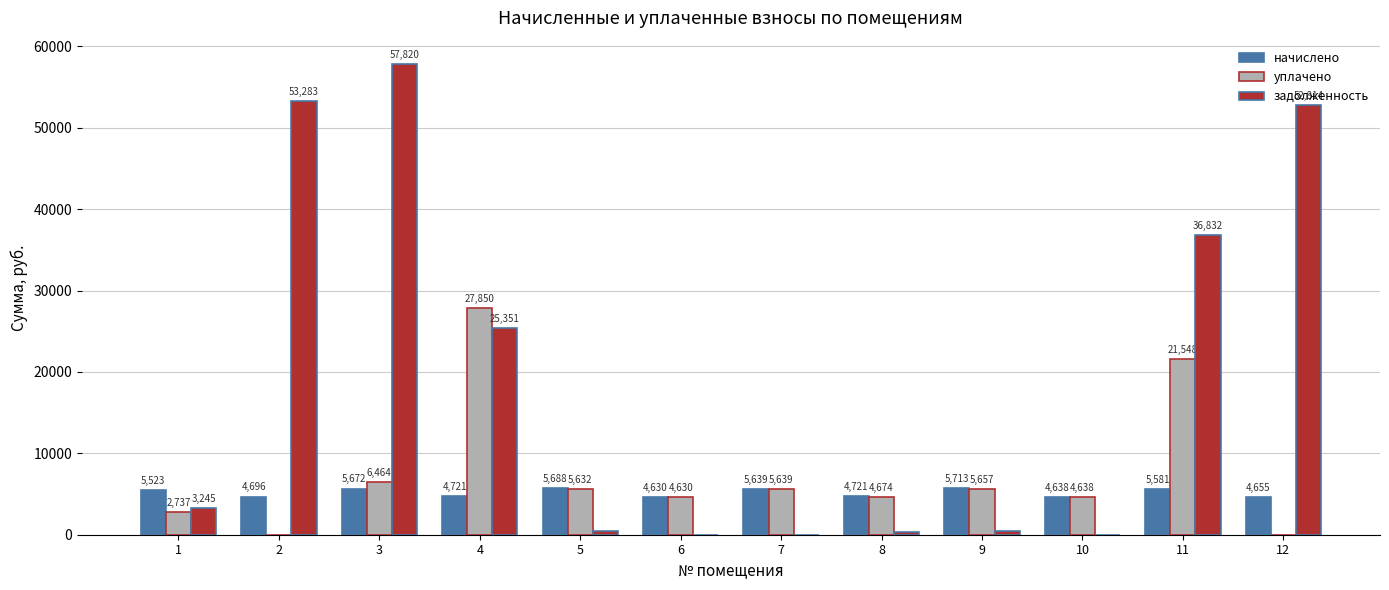

At which label is уплачено closest to 13925?

3